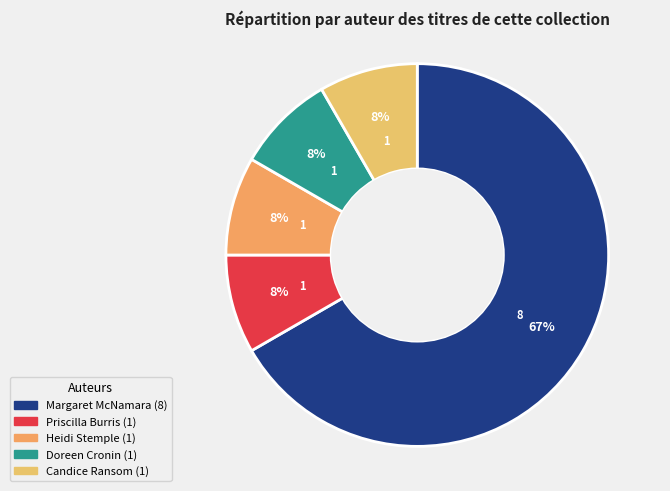

What is the smallest slice in the pie chart?

Priscilla Burris (83396623)